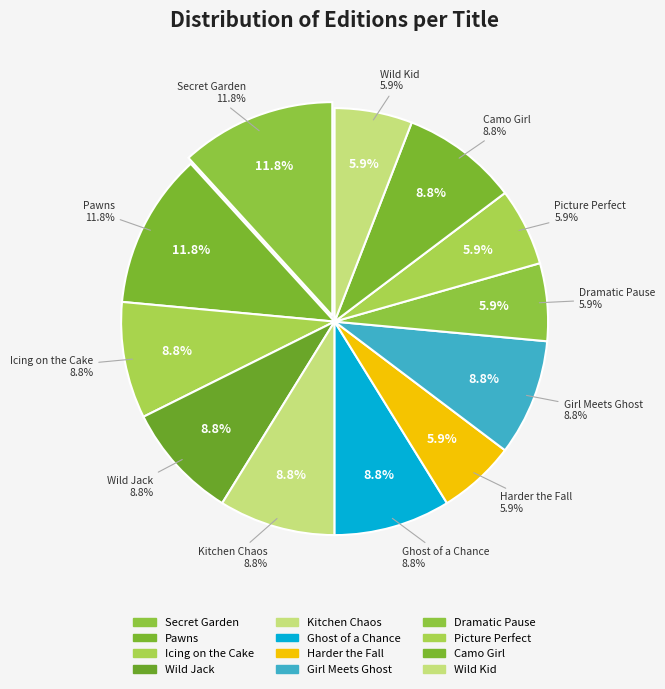

To the nearest percent, what portion does Icing on the Cake represent?

9%